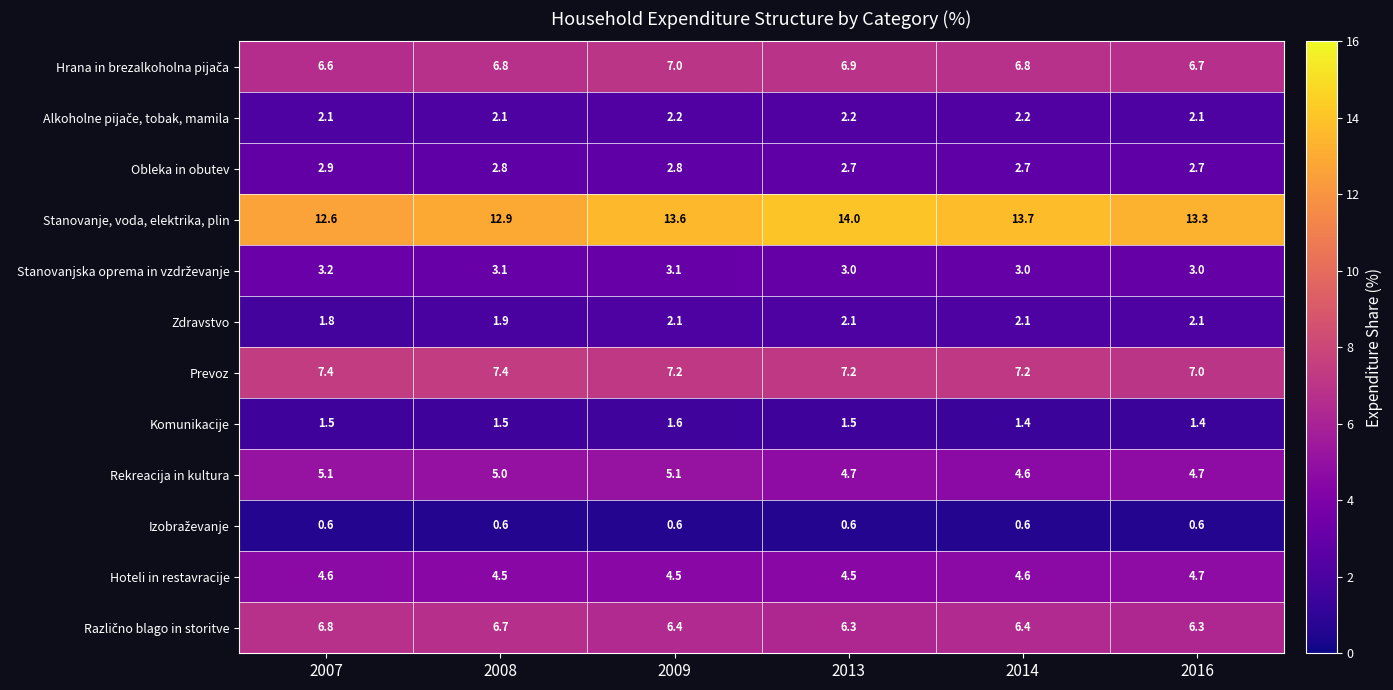

What is the greatest value displayed?

14.0